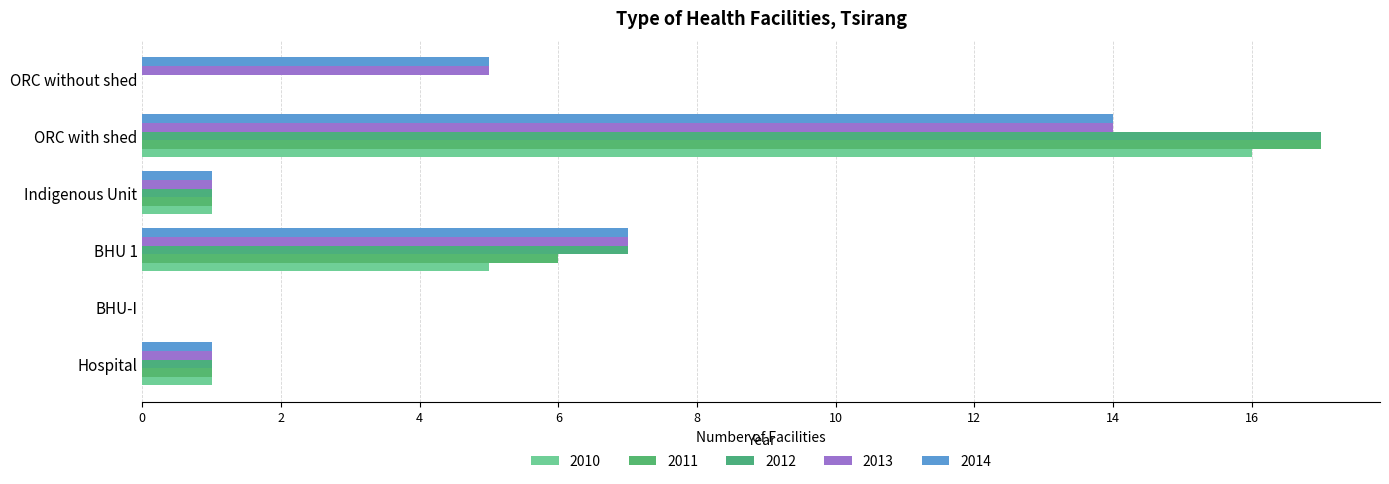

Reading left to right, what are all the values shown in this chart?

2010: 1	0	5	1	16	0
2011: 1	0	6	1	17	0
2012: 1	0	7	1	17	0
2013: 1	0	7	1	14	5
2014: 1	0	7	1	14	5